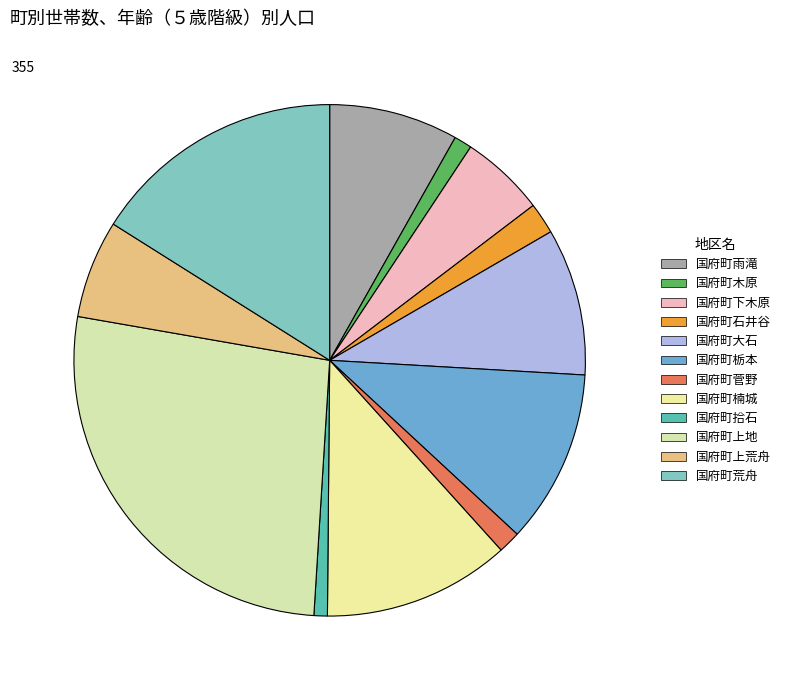

What percentage do 国府町荒舟 and 国府町楠城 together represent?

27.9%